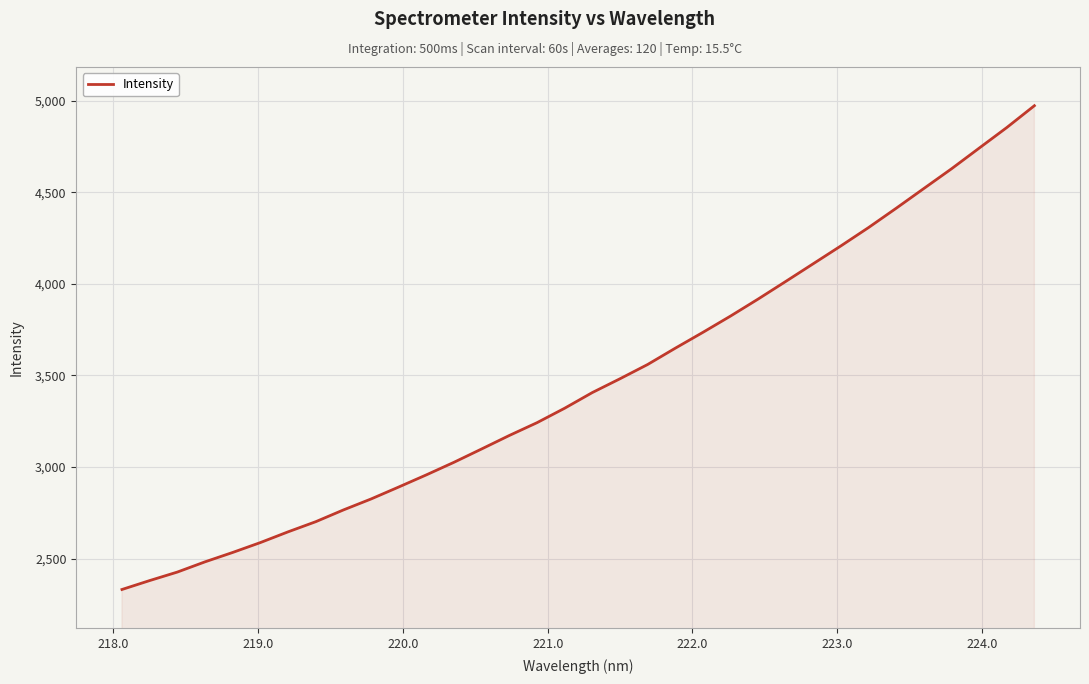

How many lines are shown in the chart?

1